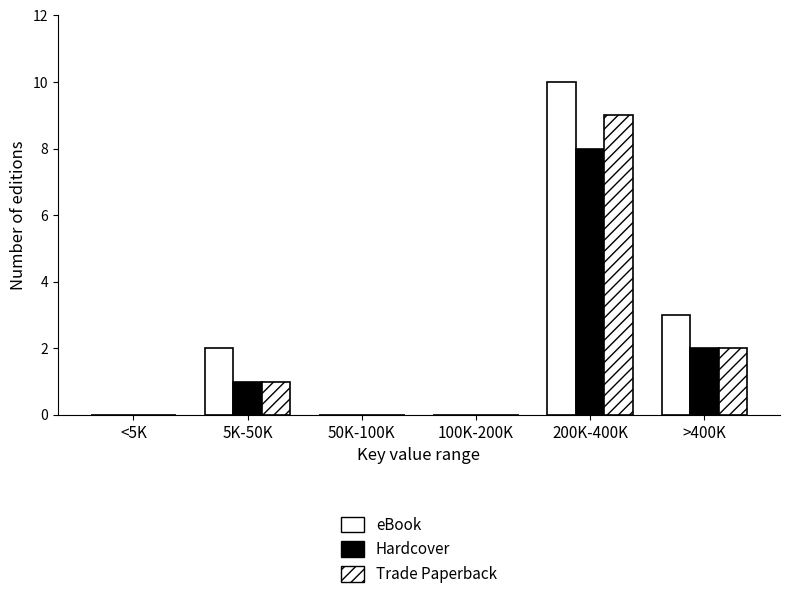

How many distinct data groups are displayed?

3